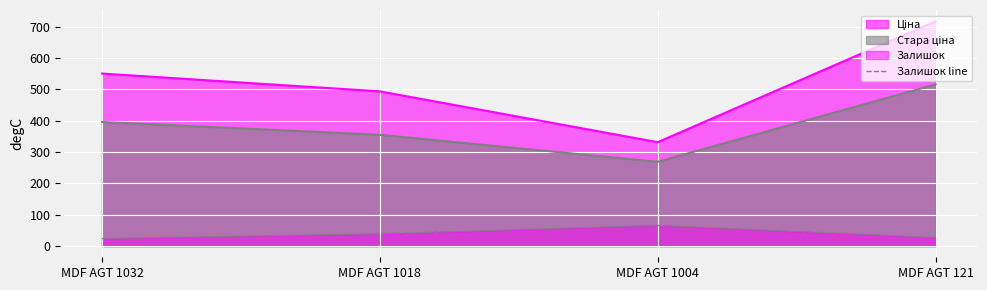

Is it true that Залишок line equals 112.1 at MDF AGT 1004?

False